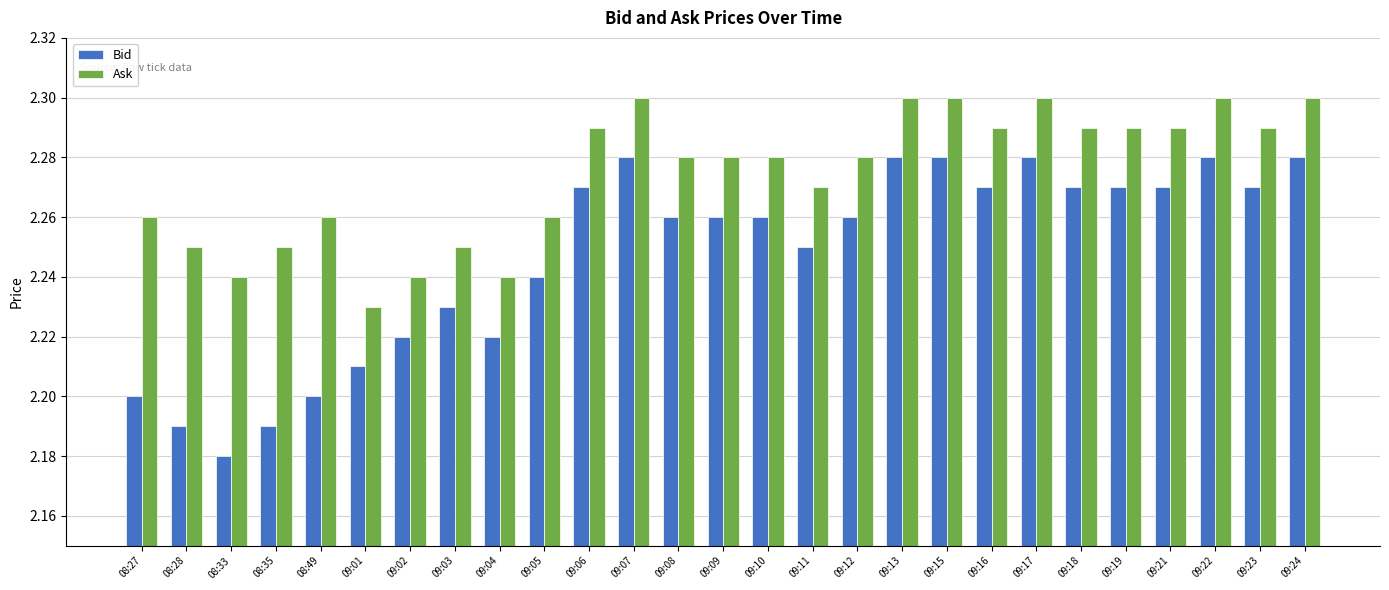

At how many categories does at least one series exceed 2?

27